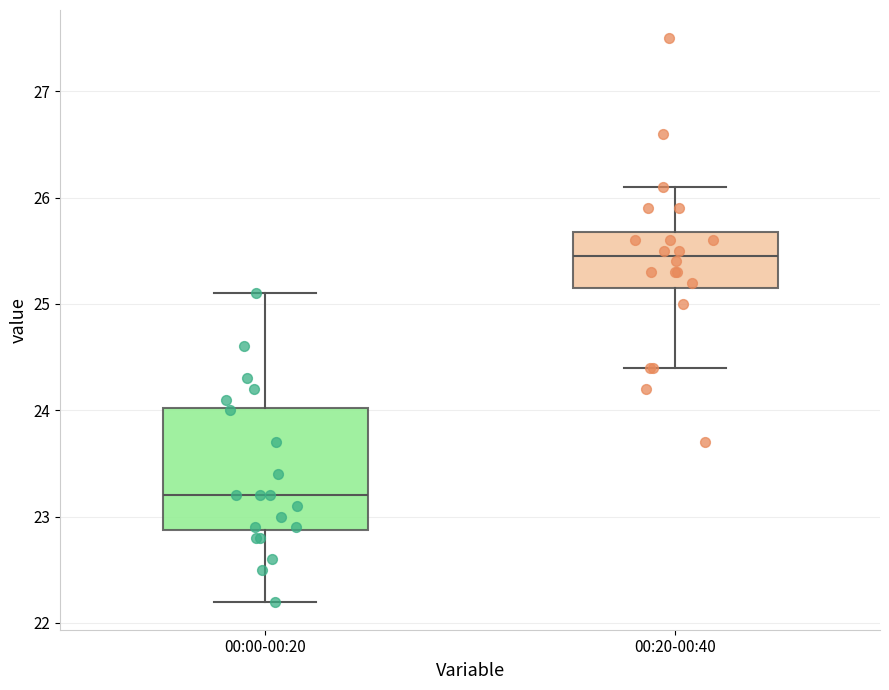

Reading left to right, read every box against the y-axis: the position of its median line, the range the box covers, and the ends of its whiskers. The values are not printed on the chart, so give them approximately, as read against the axis.

00:00-00:20: median 23.2, box 22.9 to 24.0, whiskers 22.2 to 25.1
00:20-00:40: median 25.5, box 25.2 to 25.7, whiskers 24.4 to 26.1